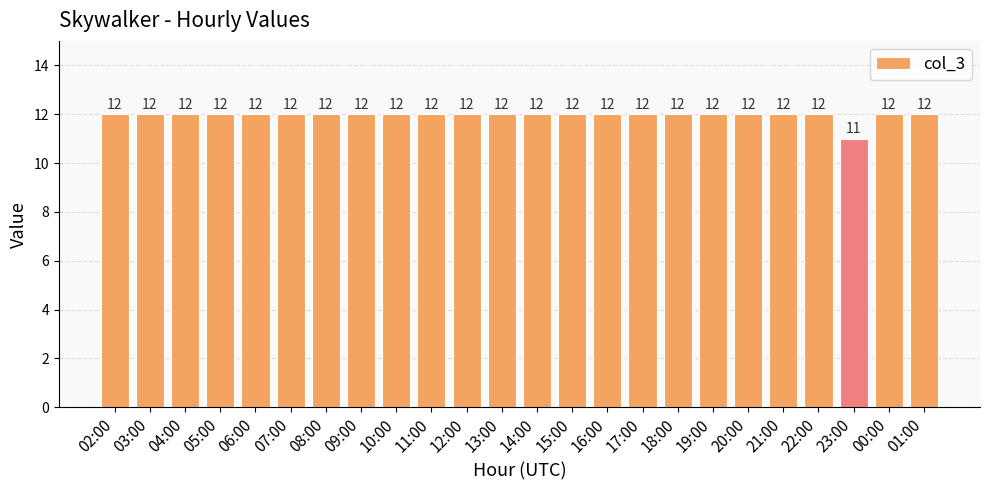

How many distinct data groups are displayed?

1